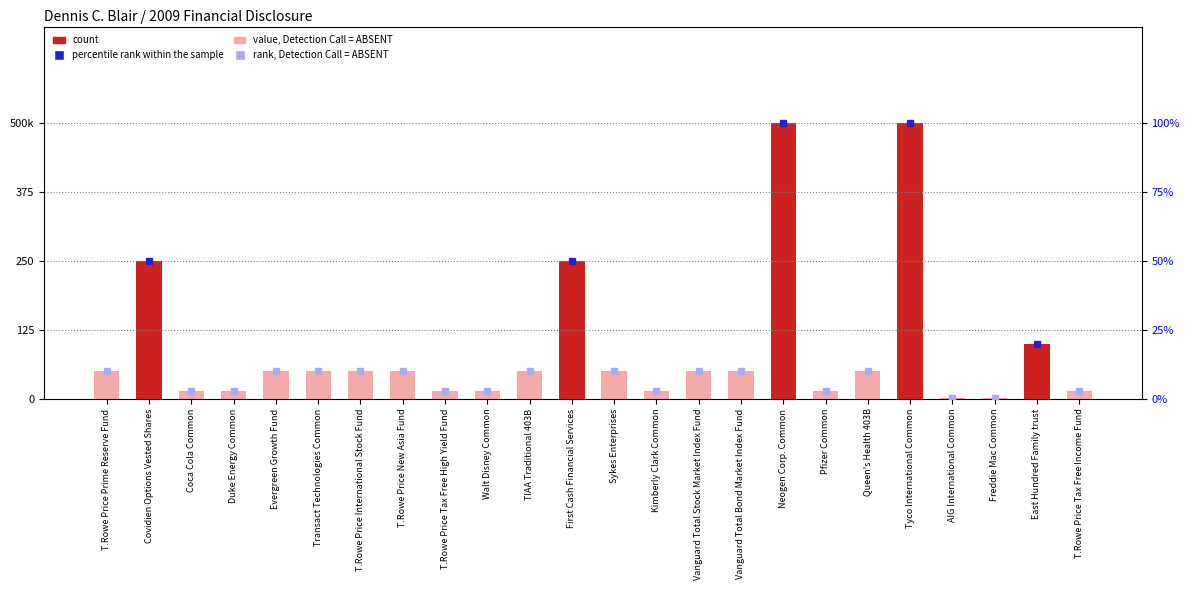

What is the average value?

91958